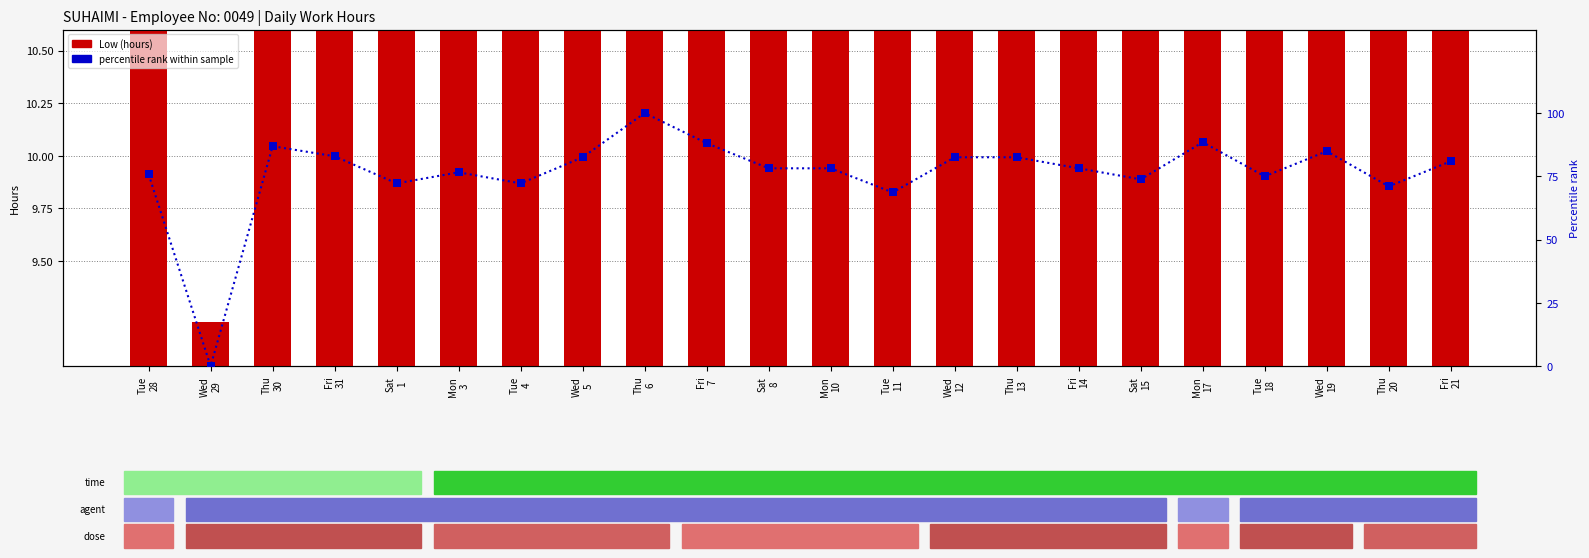

Which series contains the lowest Y value?

percentile rank within sample